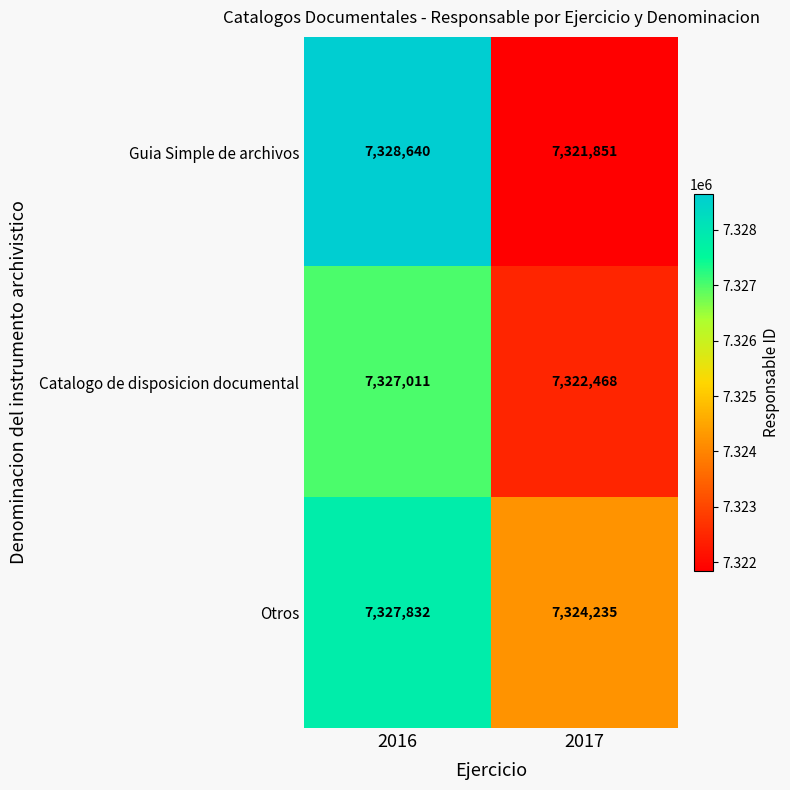

Rank the series by their maximum value, from lowest to highest.

Catalogo de disposicion documental, Otros, Guia Simple de archivos